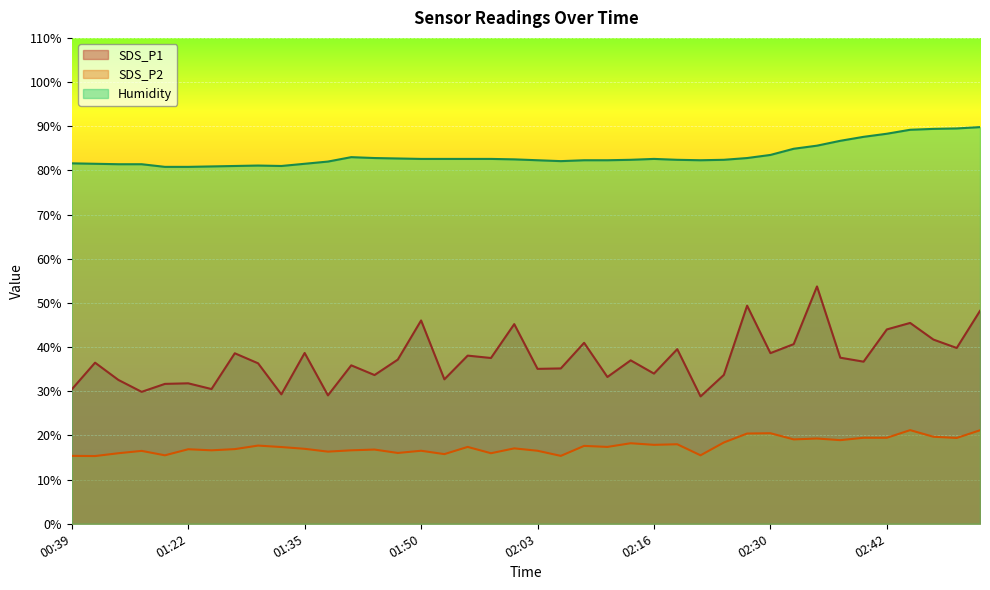

At 00:47, list the series in order from largest to smallest.

Humidity, SDS_P1, SDS_P2